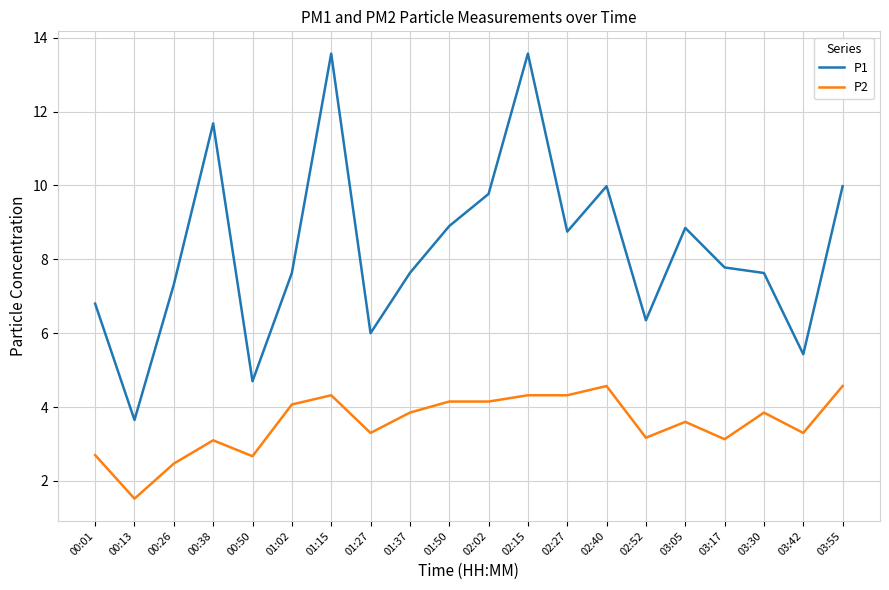

What position from the left is 02:40?

14